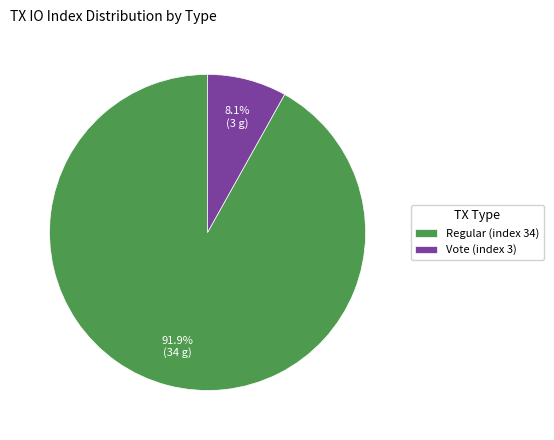

Count the number of slices in the pie.

2